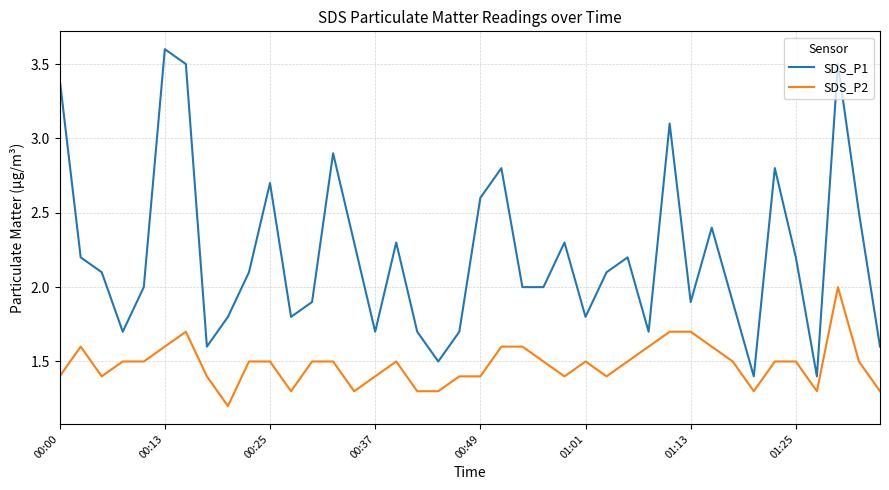

How many lines are shown in the chart?

2